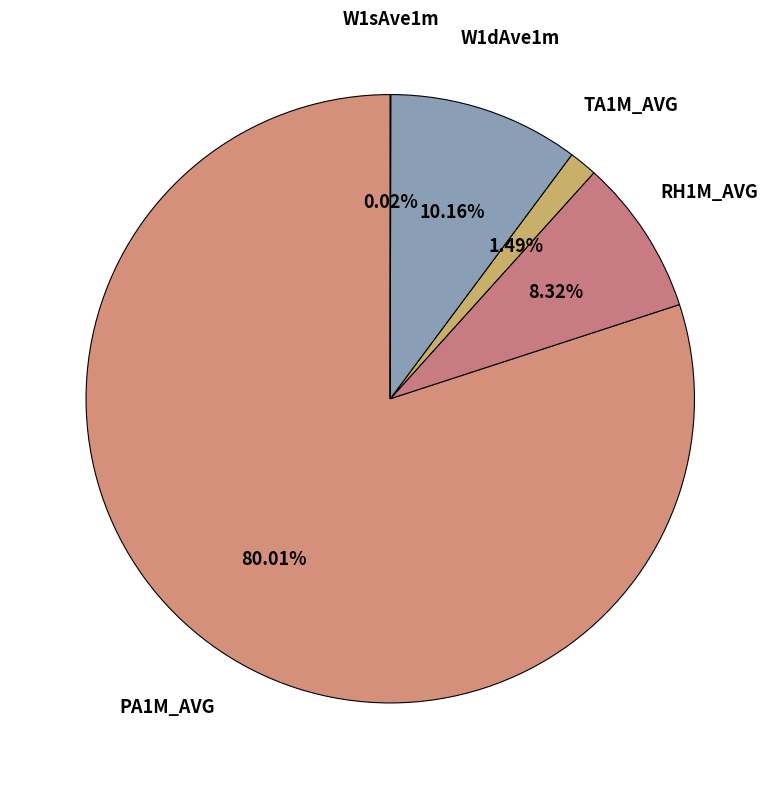

Do W1dAve1m and PA1M_AVG together represent more than half of the pie?

Yes